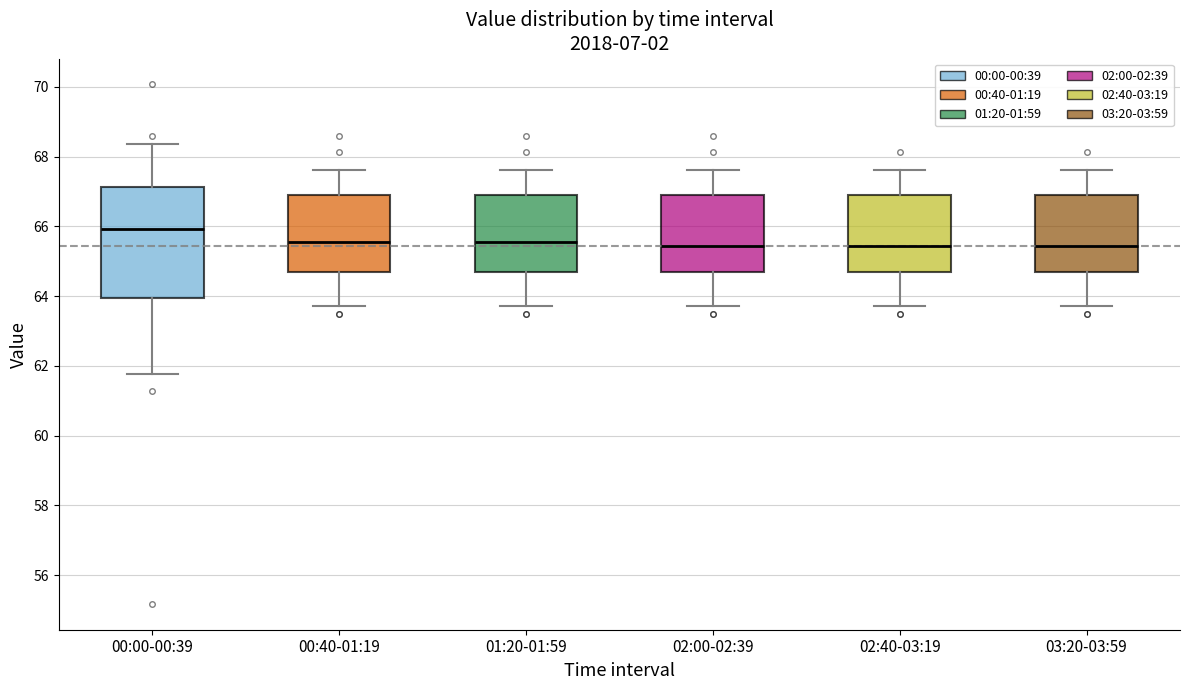

Reading left to right, read every box against the y-axis: the position of its median line, the range the box covers, and the ends of its whiskers. The values are not printed on the chart, so give them approximately, as read against the axis.

00:00-00:39: median 66.0, box 64.0 to 67.2, whiskers 61.8 to 68.4
00:40-01:19: median 65.6, box 64.8 to 66.8, whiskers 63.8 to 67.6
01:20-01:59: median 65.6, box 64.8 to 66.8, whiskers 63.8 to 67.6
02:00-02:39: median 65.4, box 64.8 to 66.8, whiskers 63.8 to 67.6
02:40-03:19: median 65.4, box 64.8 to 66.8, whiskers 63.8 to 67.6
03:20-03:59: median 65.4, box 64.8 to 66.8, whiskers 63.8 to 67.6